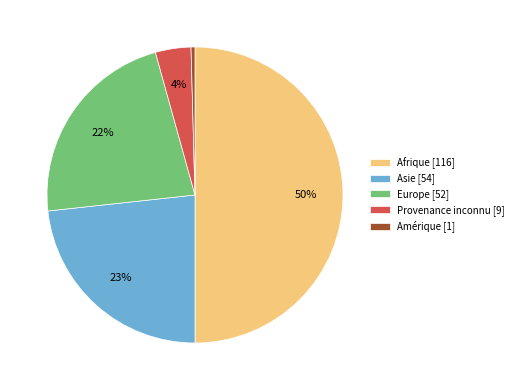

To the nearest percent, what portion does Europe [52] represent?

22%